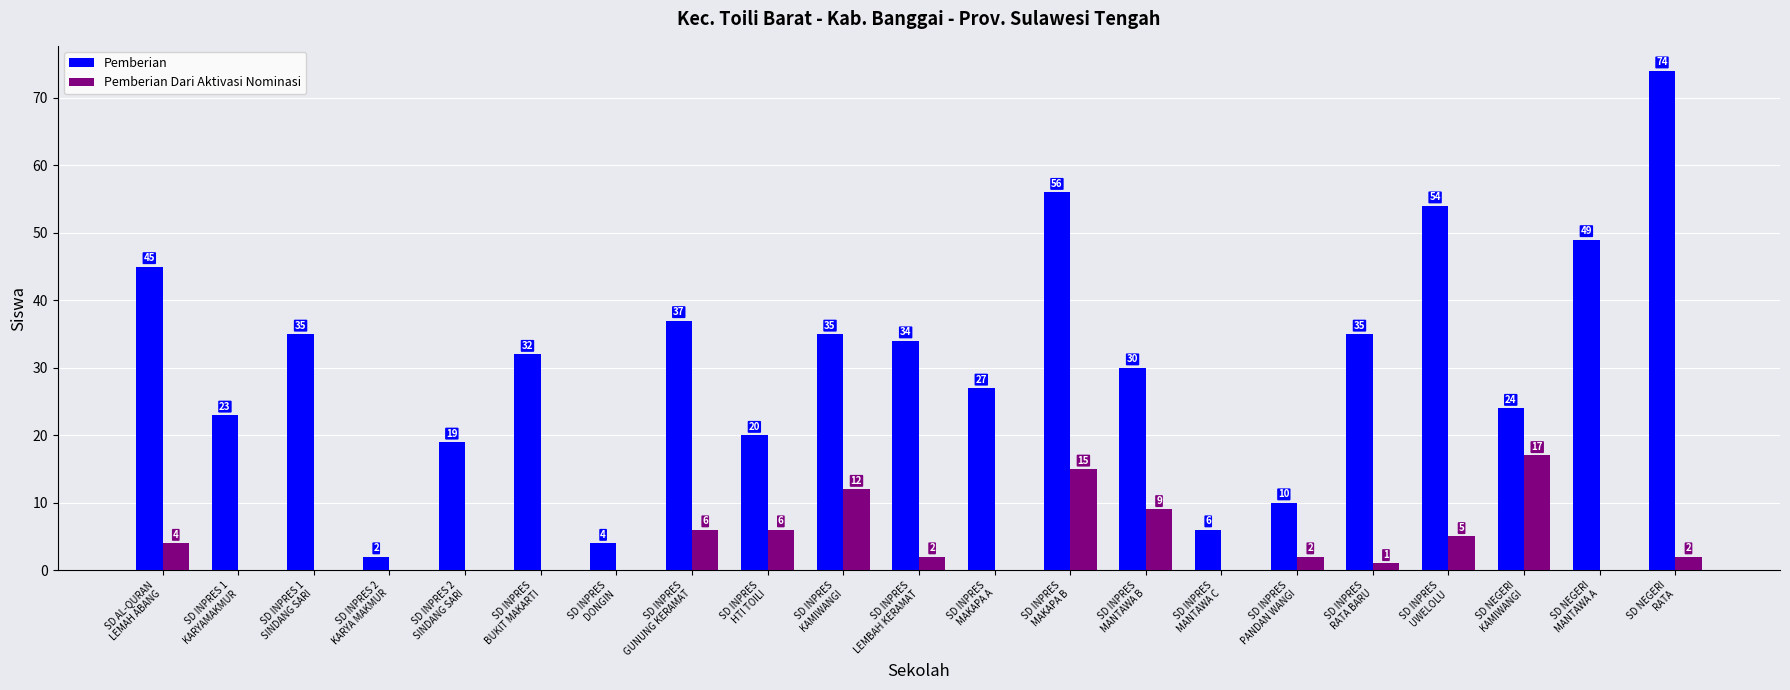

Reading left to right, extract all data points from this chart.

Pemberian: SD AL-QURAN
LEMAH ABANG=45	SD INPRES 1
KARYAMAKMUR=23	SD INPRES 1
SINDANG SARI=35	SD INPRES 2
KARYA MAKMUR=2	SD INPRES 2
SINDANG SARI=19	SD INPRES
BUKIT MAKARTI=32	SD INPRES
DONGIN=4	SD INPRES
GUNUNG KERAMAT=37	SD INPRES
HTI TOILI=20	SD INPRES
KAMIWANGI=35	SD INPRES
LEMBAH KERAMAT=34	SD INPRES
MAKAPA A=27	SD INPRES
MAKAPA B=56	SD INPRES
MANTAWA B=30	SD INPRES
MANTAWA C=6	SD INPRES
PANDAN WANGI=10	SD INPRES
RATA BARU=35	SD INPRES
UWELOLU=54	SD NEGERI
KAMIWANGI=24	SD NEGERI
MANTAWA A=49	SD NEGERI
RATA=74
Pemberian Dari Aktivasi Nominasi: SD AL-QURAN
LEMAH ABANG=4	SD INPRES 1
KARYAMAKMUR=0	SD INPRES 1
SINDANG SARI=0	SD INPRES 2
KARYA MAKMUR=0	SD INPRES 2
SINDANG SARI=0	SD INPRES
BUKIT MAKARTI=0	SD INPRES
DONGIN=0	SD INPRES
GUNUNG KERAMAT=6	SD INPRES
HTI TOILI=6	SD INPRES
KAMIWANGI=12	SD INPRES
LEMBAH KERAMAT=2	SD INPRES
MAKAPA A=0	SD INPRES
MAKAPA B=15	SD INPRES
MANTAWA B=9	SD INPRES
MANTAWA C=0	SD INPRES
PANDAN WANGI=2	SD INPRES
RATA BARU=1	SD INPRES
UWELOLU=5	SD NEGERI
KAMIWANGI=17	SD NEGERI
MANTAWA A=0	SD NEGERI
RATA=2